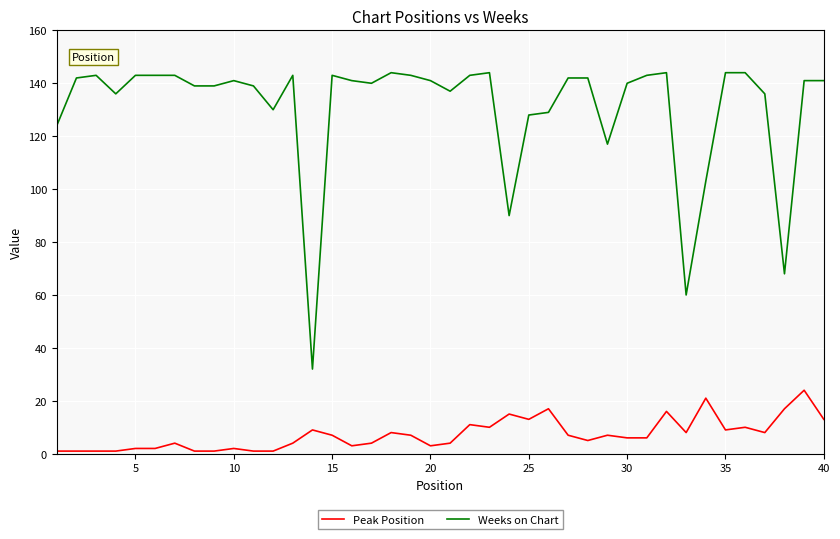

List the series in order of their peak value, highest first.

Weeks on Chart, Peak Position